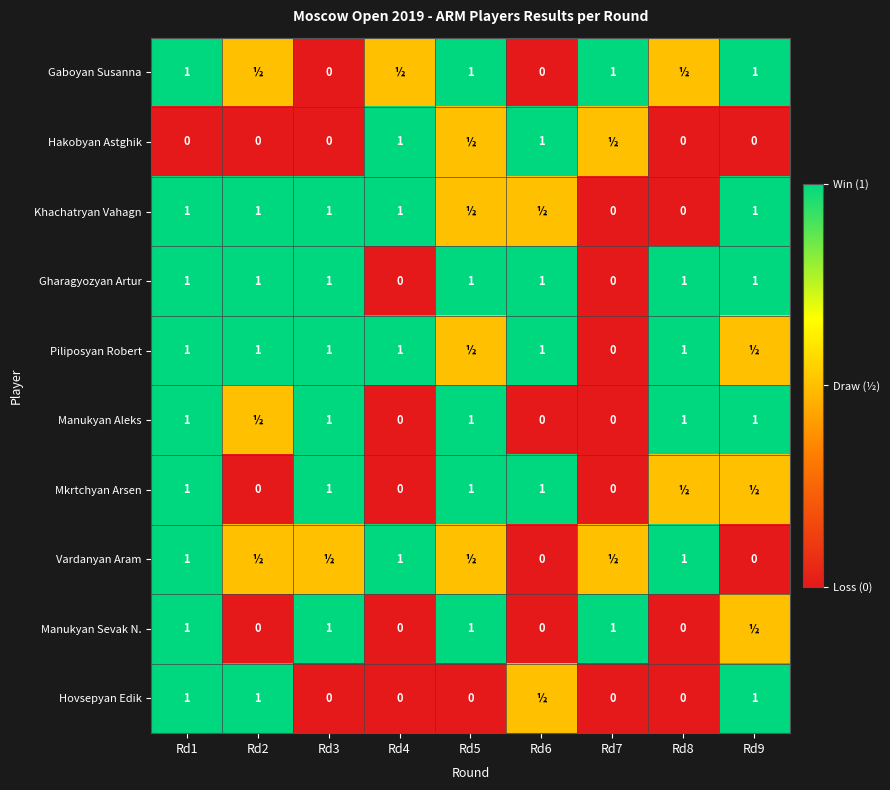

Count the Gharagyozyan Artur values in the range 1 to 2.

7